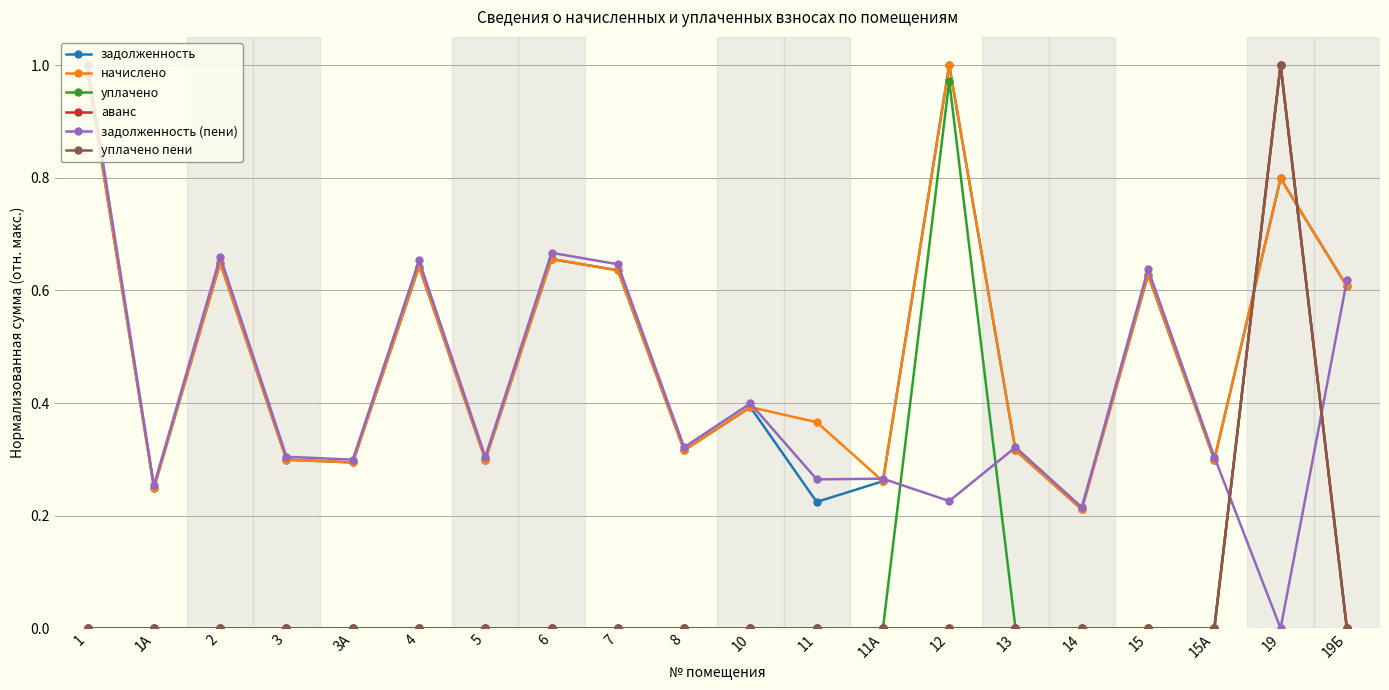

Does the chart have visible grid lines?

Yes